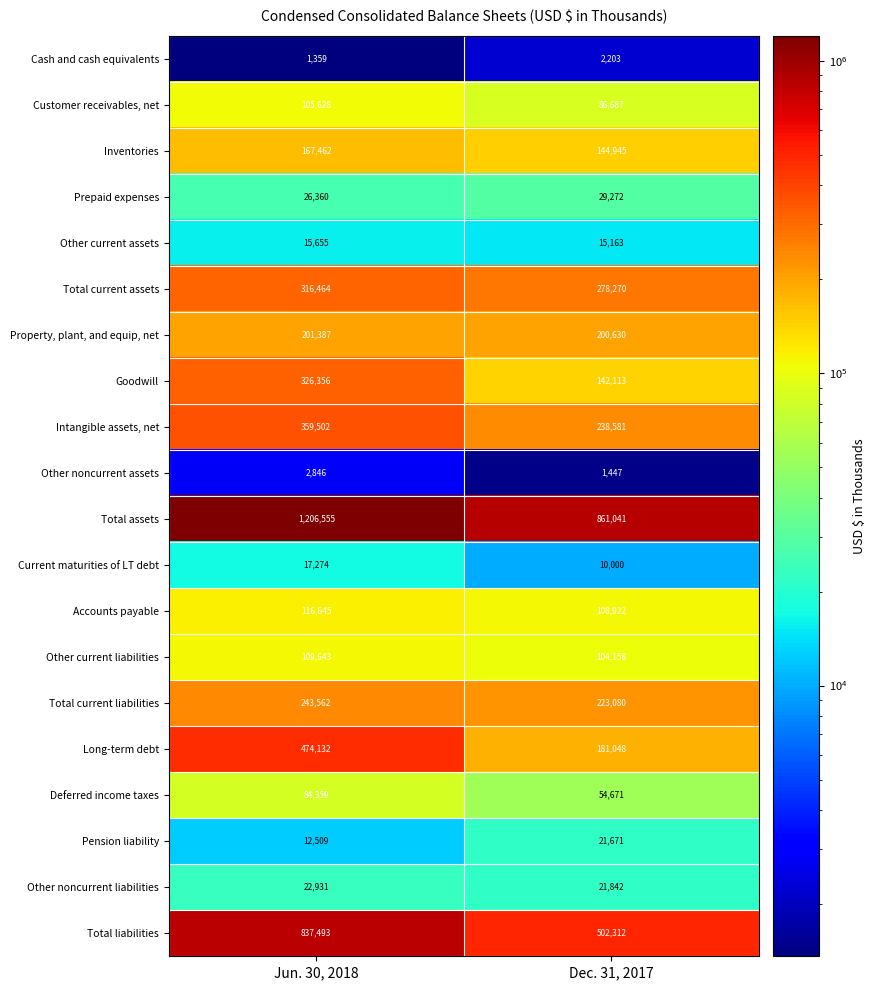

What is the difference between the Deferred income taxes values at Jun. 30, 2018 and Dec. 31, 2017?

29688